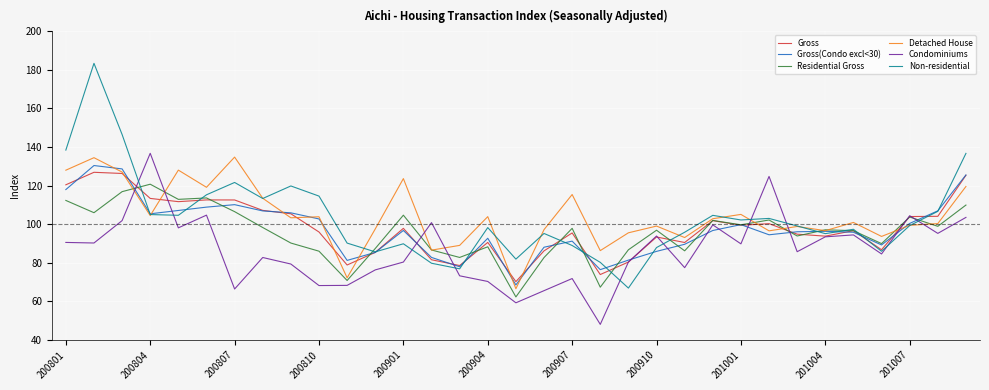

What is the highest value of the Non-residential series?

183.4